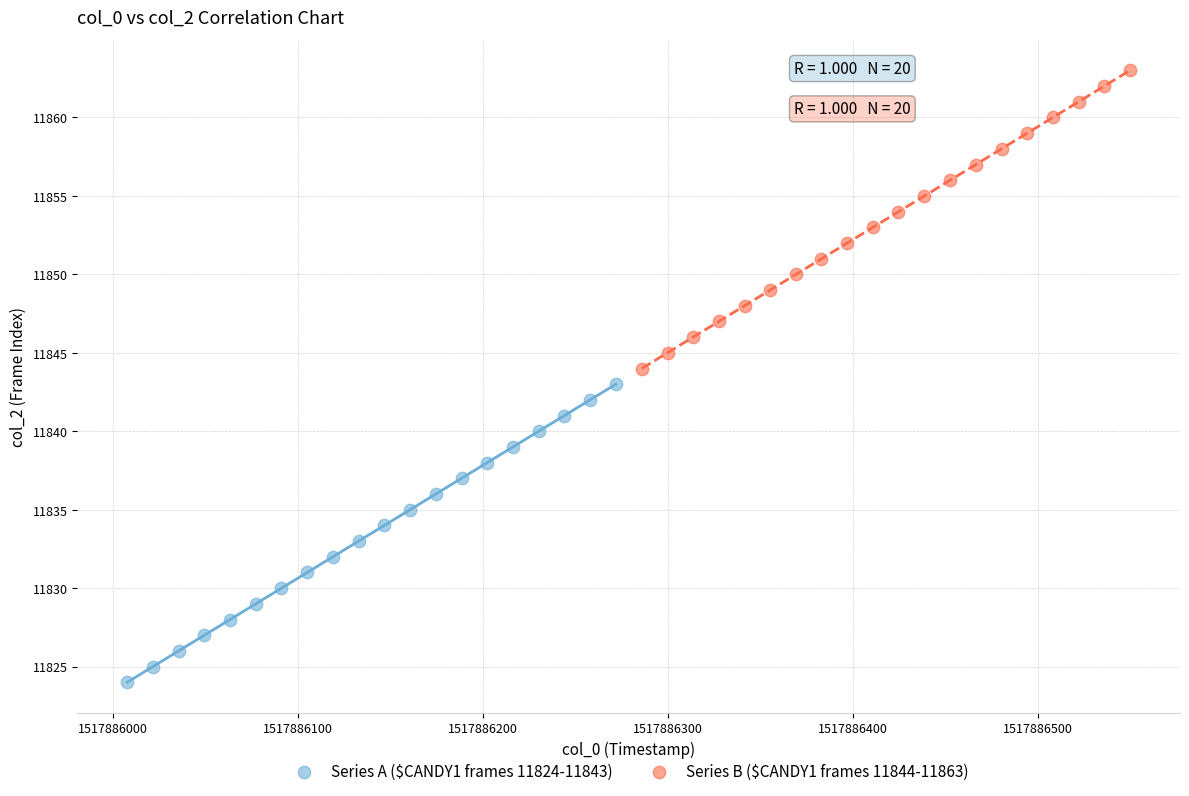

Which series reaches the maximum Y coordinate?

Series B ($CANDY1 frames 11844-11863)